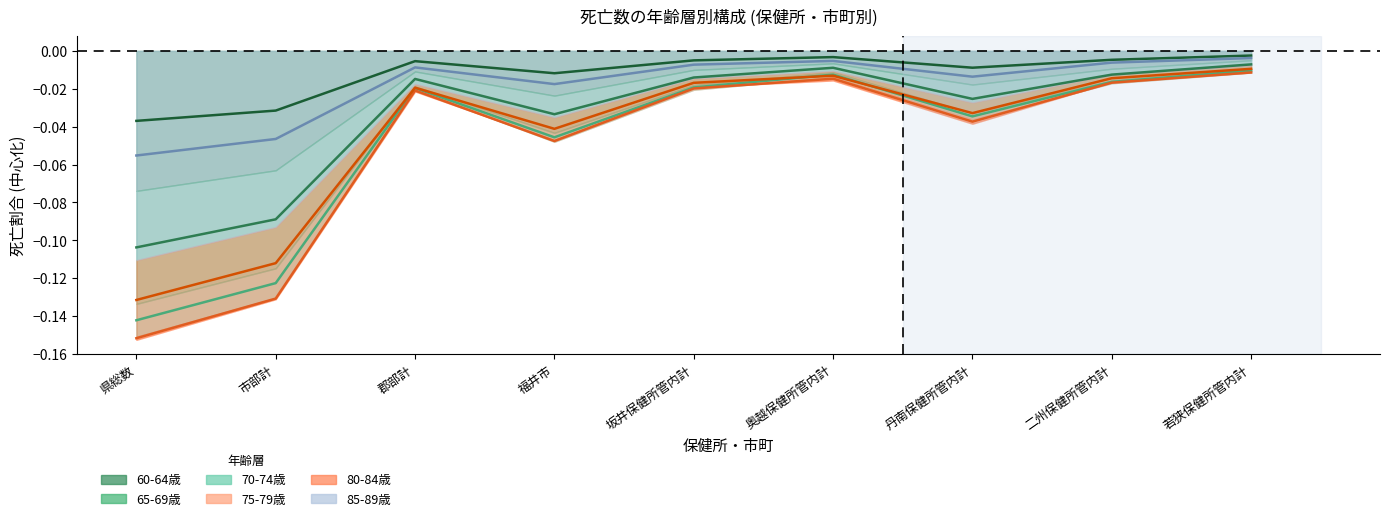

What is the minimum value for 85-89歳?

-0.1